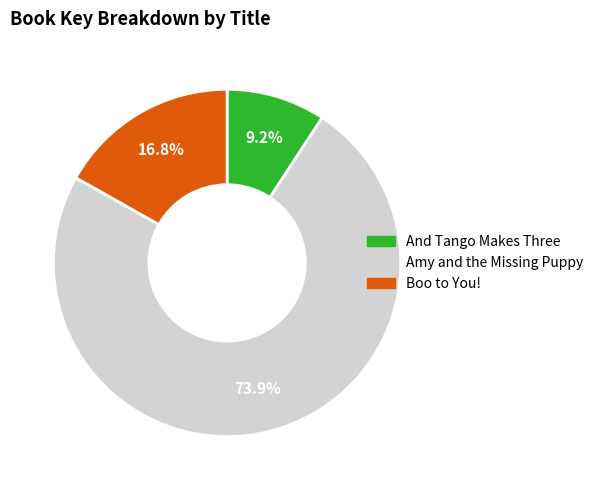

What is the largest slice in the pie chart?

Amy and the Missing Puppy